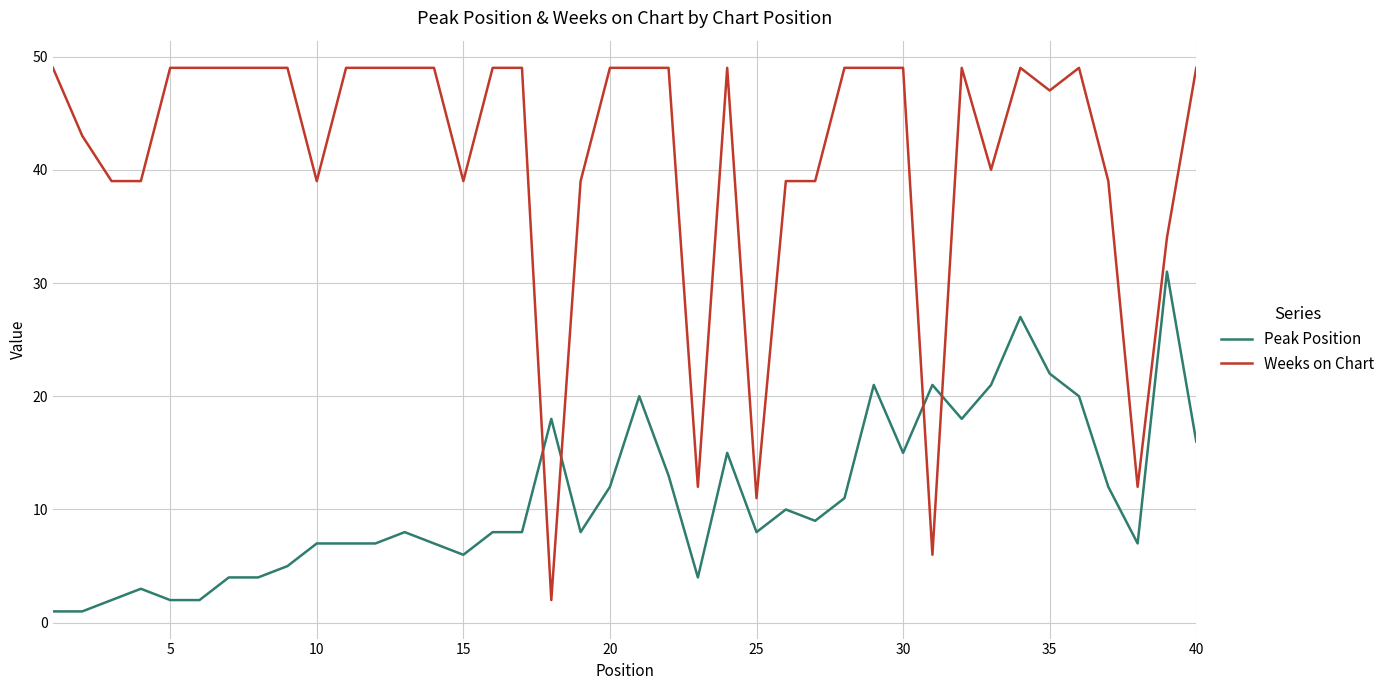

List the series in order of their overall mean, highest first.

Weeks on Chart, Peak Position